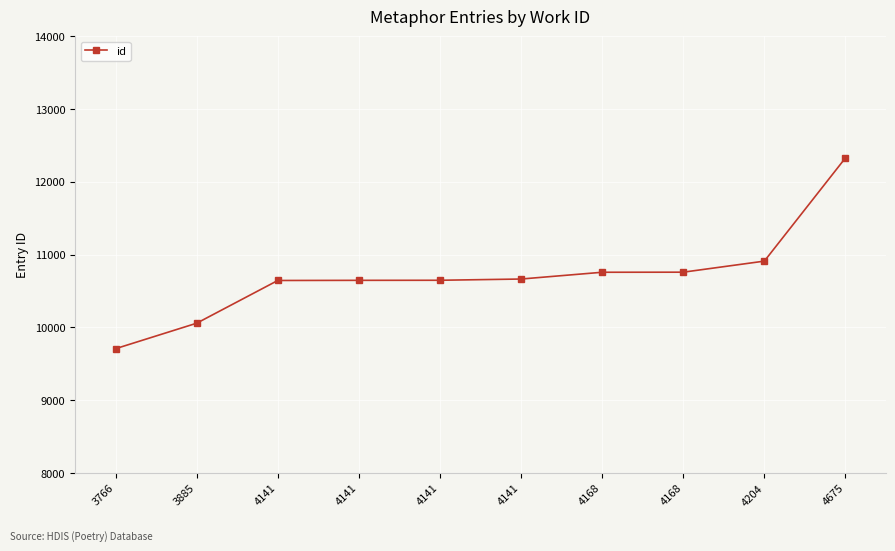

What is the approximate value at 3885?

10058